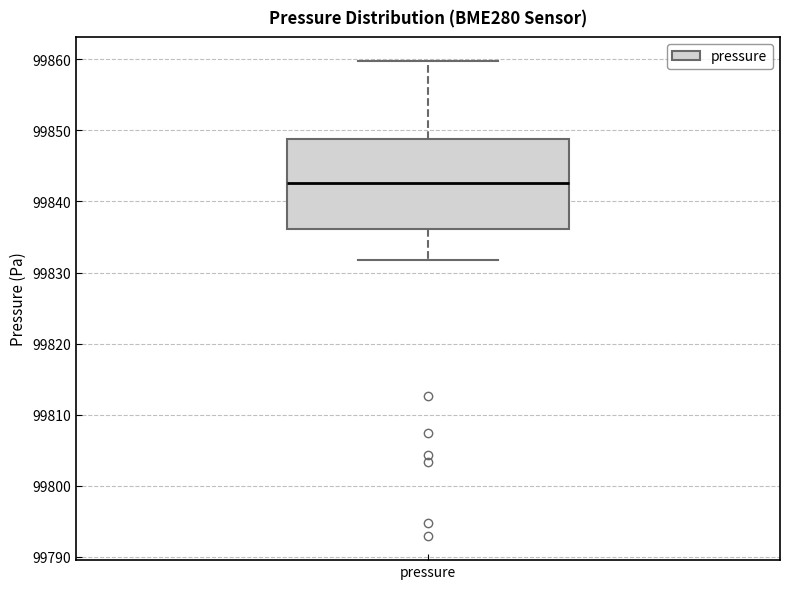

Transcribe this box plot: give where the median line is, the range the box spans, and where the two whiskers end, as read against the y-axis. The values are not printed on the chart, so give them approximately, as read against the axis.

median 99843, box 99836 to 99849, whiskers 99832 to 99860